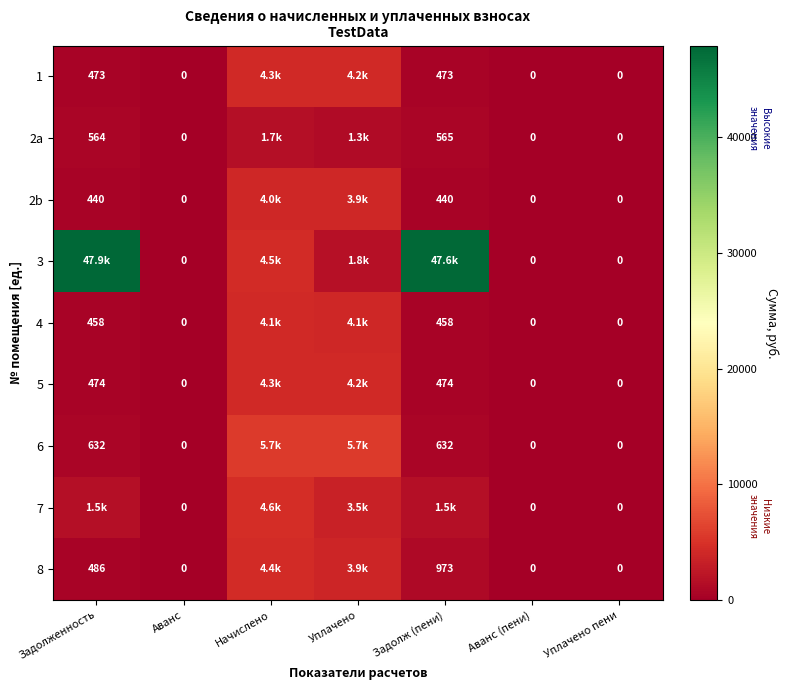

Is the value of 2a at Задолженность greater than the value of 3 at Аванс (пени)?

Yes